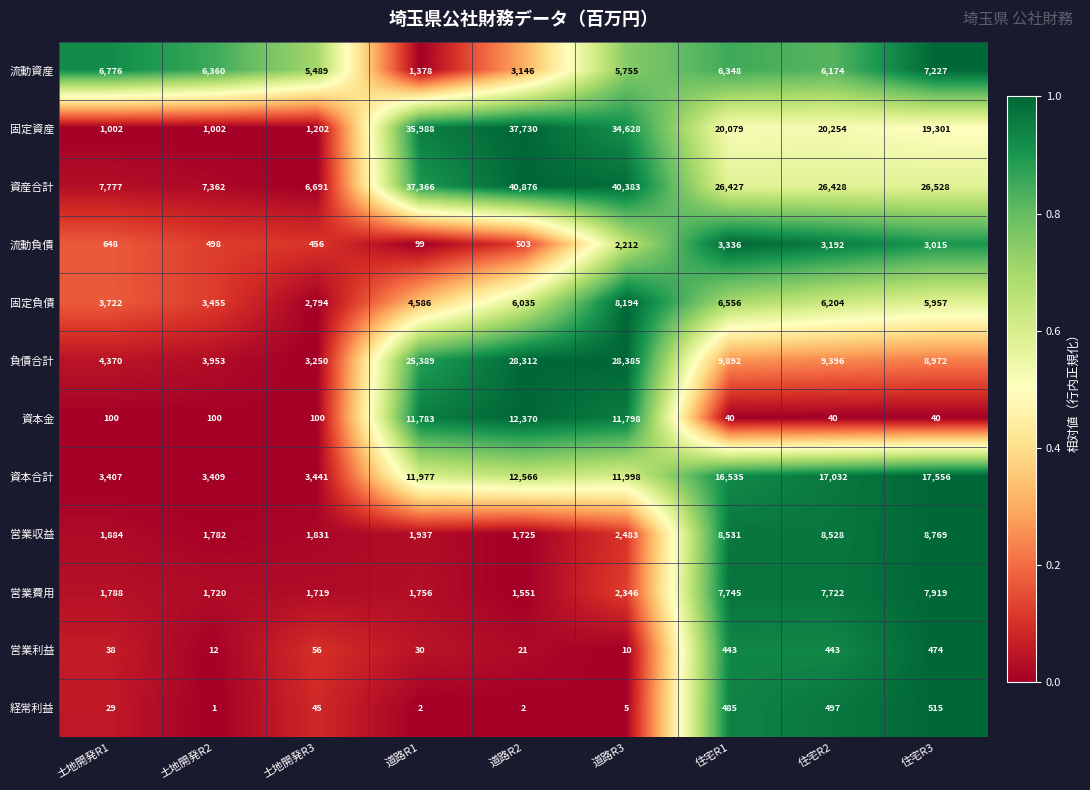

Count the number of categories in the chart.

9